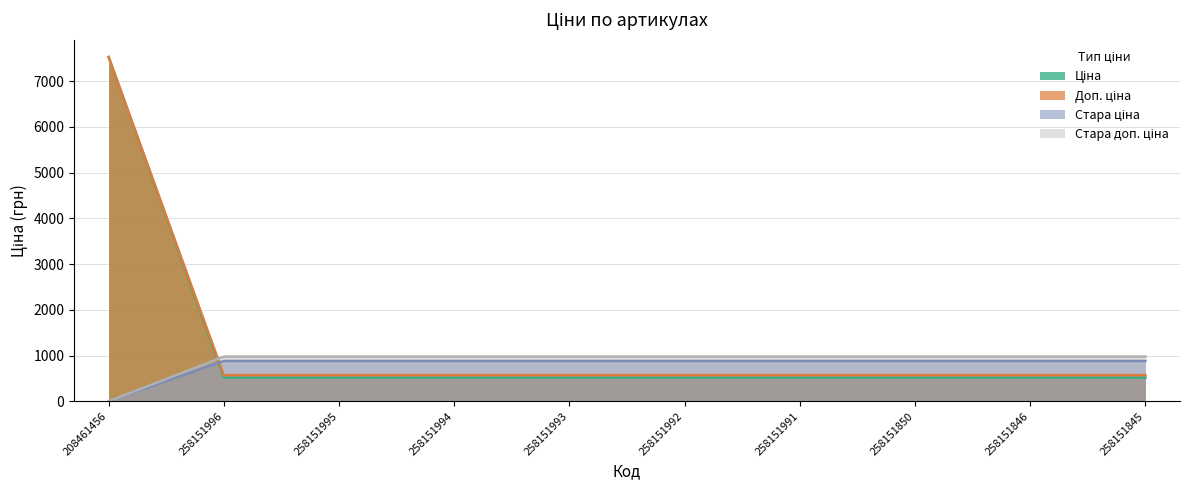

What is the average value of the Стара ціна series?

1217.3